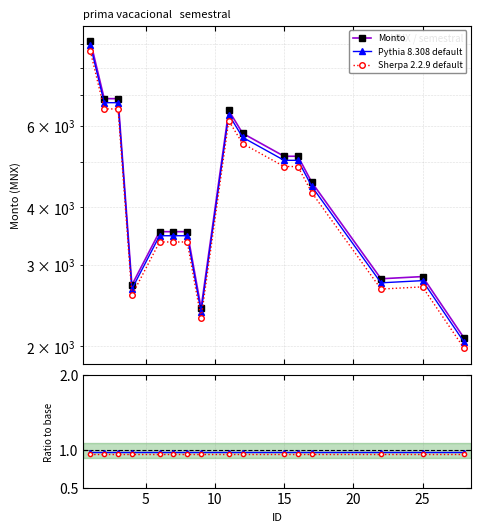

What is the sum of all Monto values?

73396.9